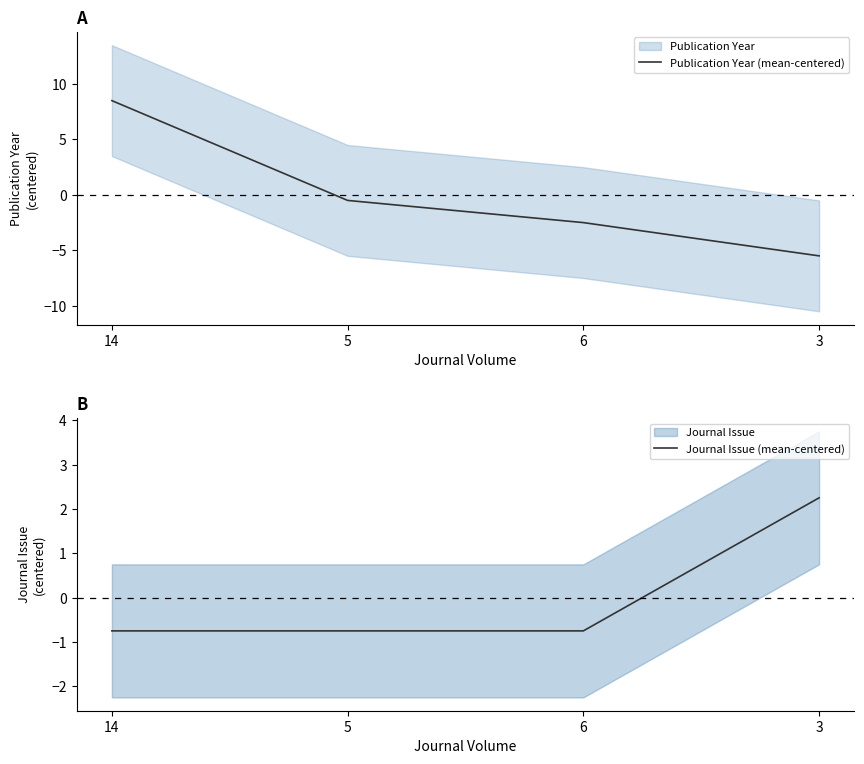

Is this an area chart (filled region under the line)?

No